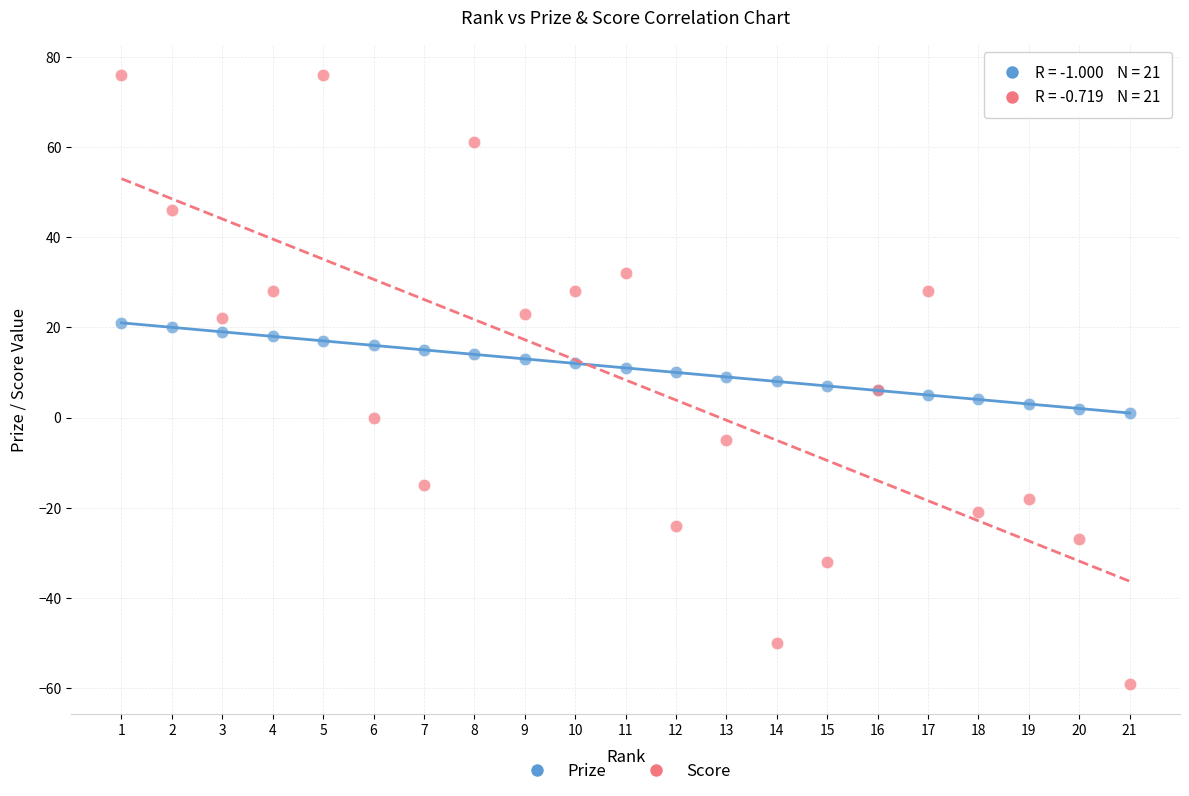

Which series contains the highest Y value?

Score